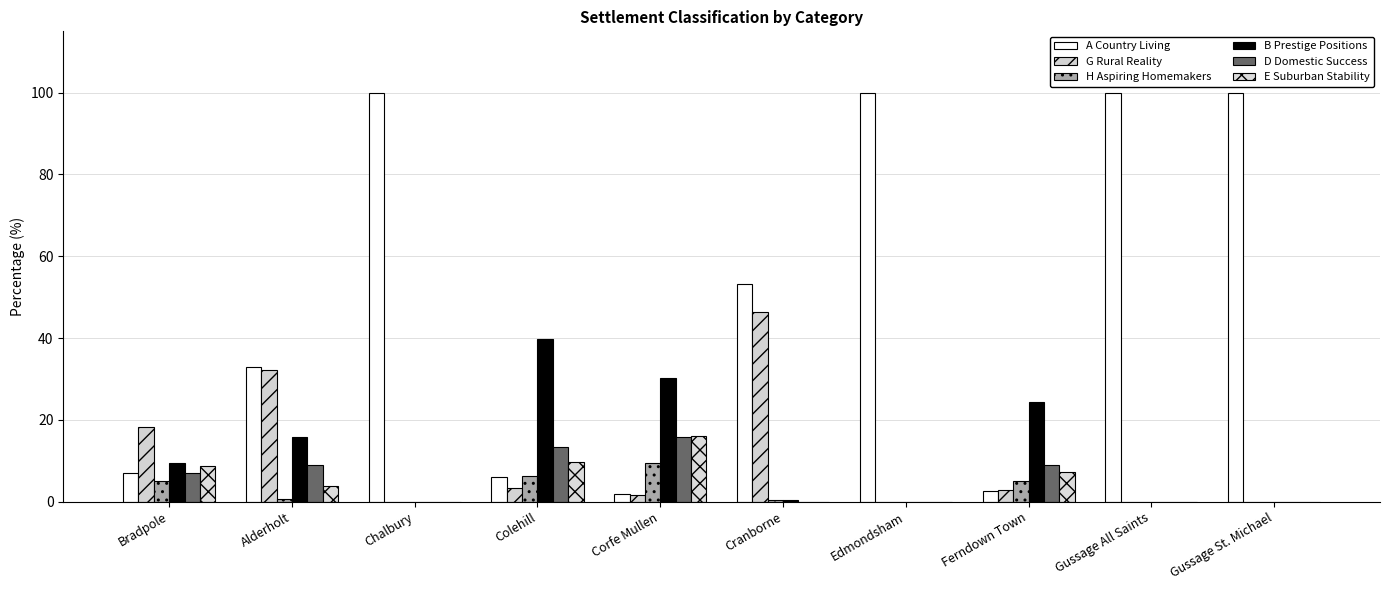

Are the bars grouped side by side (vs. stacked)?

Yes